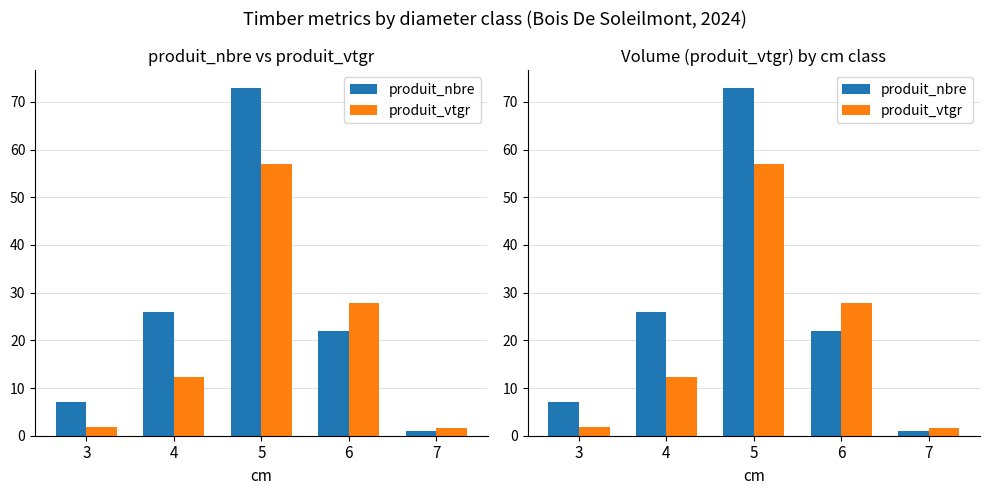

What is the spread (max minus min) of values at 7?

0.7